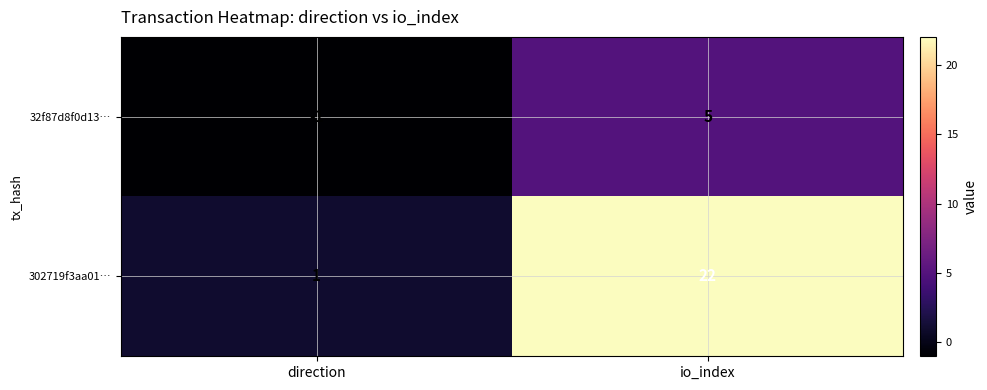

Reading right to left, extract all data points from this chart.

32f87d8f0d13…: io_index=5	direction=-1
302719f3aa01…: io_index=22	direction=1